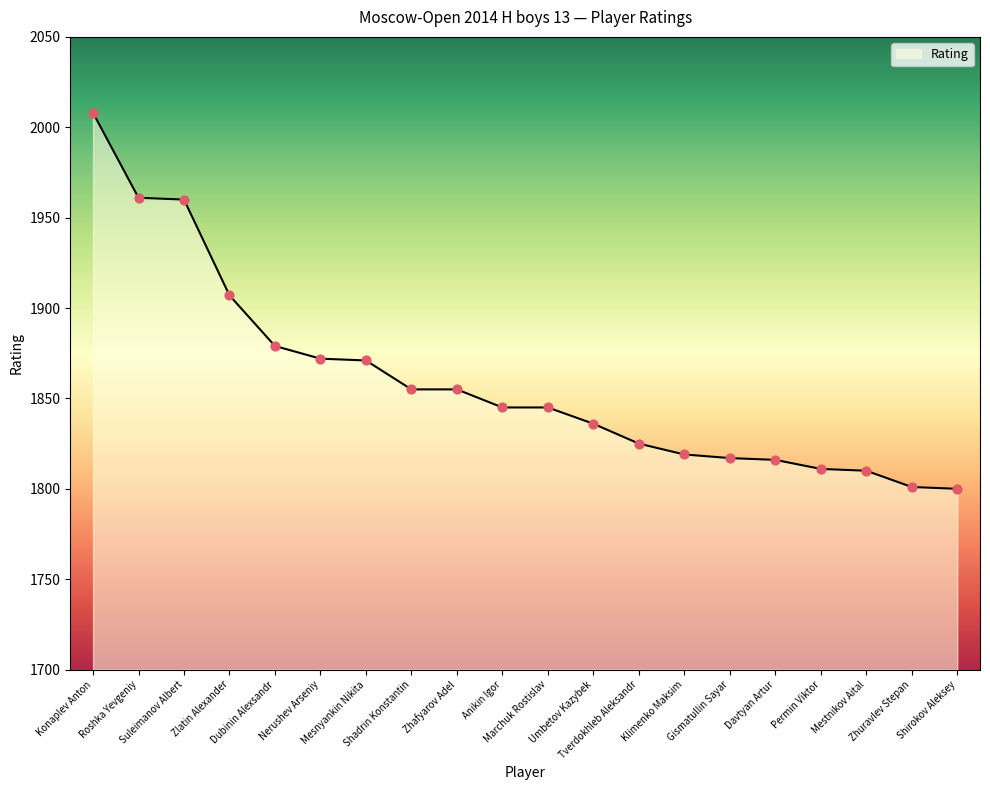

What is the ratio of the value at Anikin Igor to the value at Gismatullin Sayar?

1.0